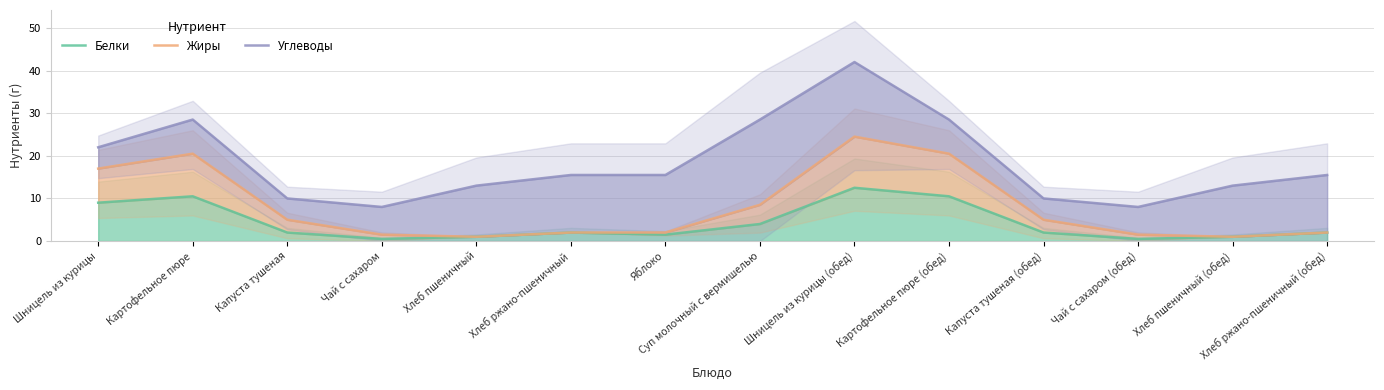

Which series changed the most between Яблоко and Шницель из курицы (обед)?

Углеводы